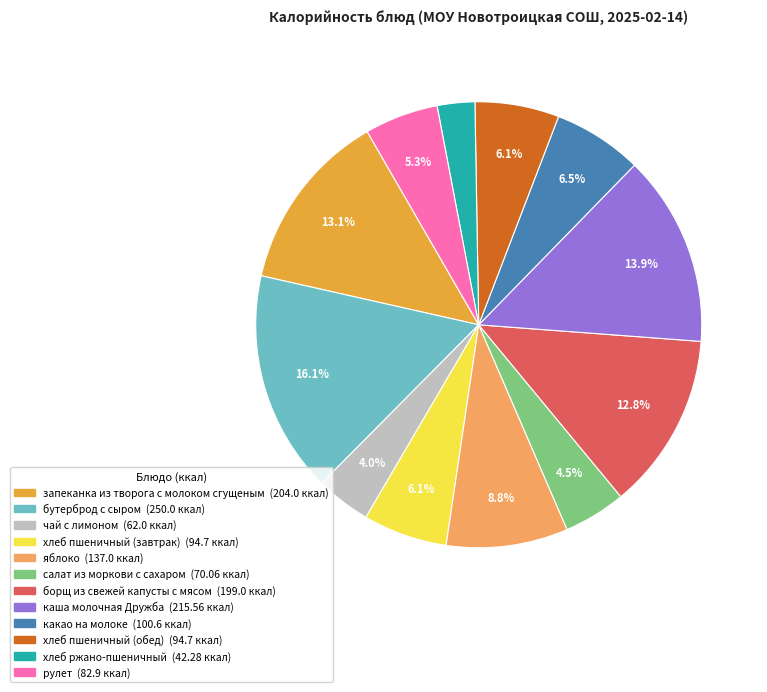

To the nearest percent, what is the combined percentage of бутерброд с сыром and чай с лимоном?

20%